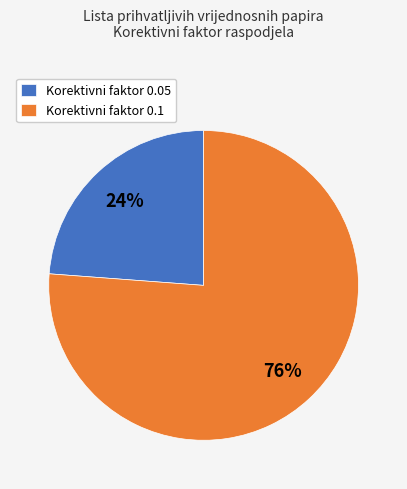

To the nearest percent, what portion does Korektivni faktor 0.05 represent?

24%